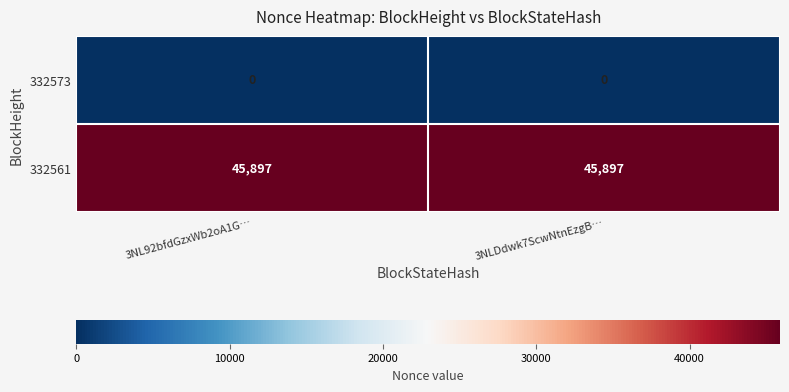

Reading right to left, extract all data points from this chart.

332573: 0	0
332561: 45897	45897